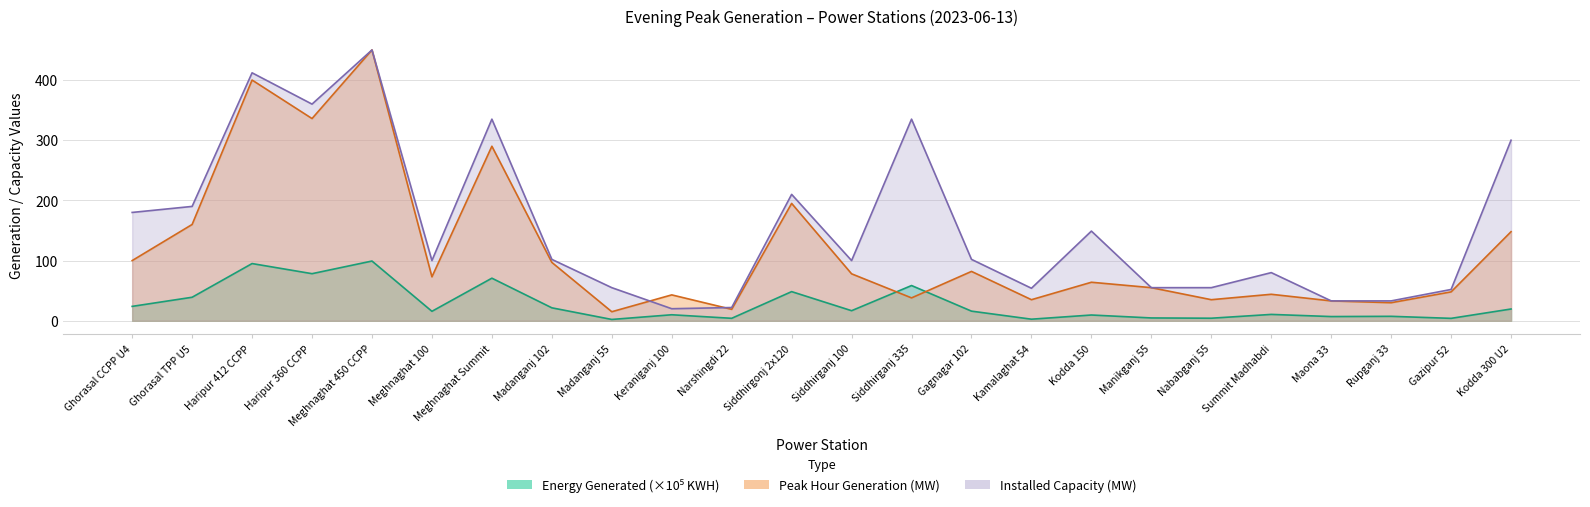

True or false: peak_mw and installed_mw cross at least once.

True